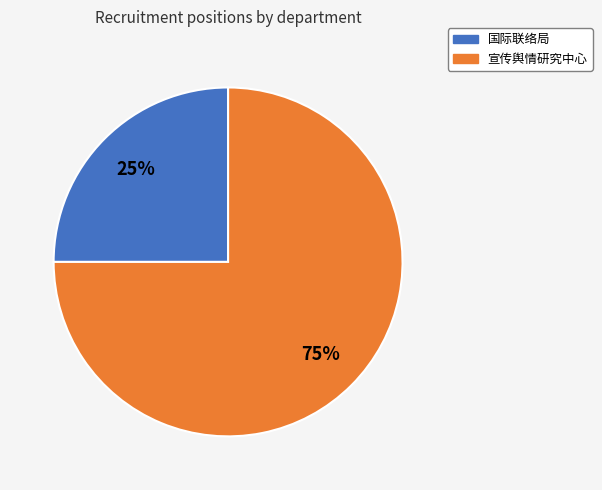

To the nearest percent, what is the difference between the largest and smallest slice percentages?

50%